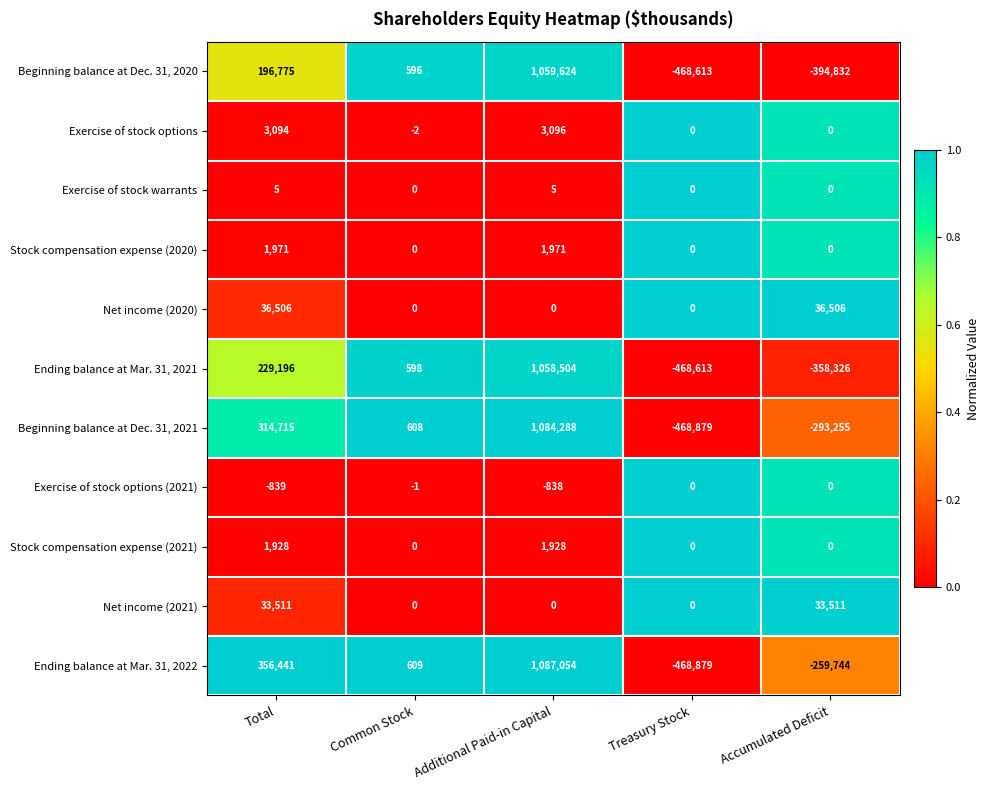

At which category is the sum across all series the highest?

Additional Paid-in Capital